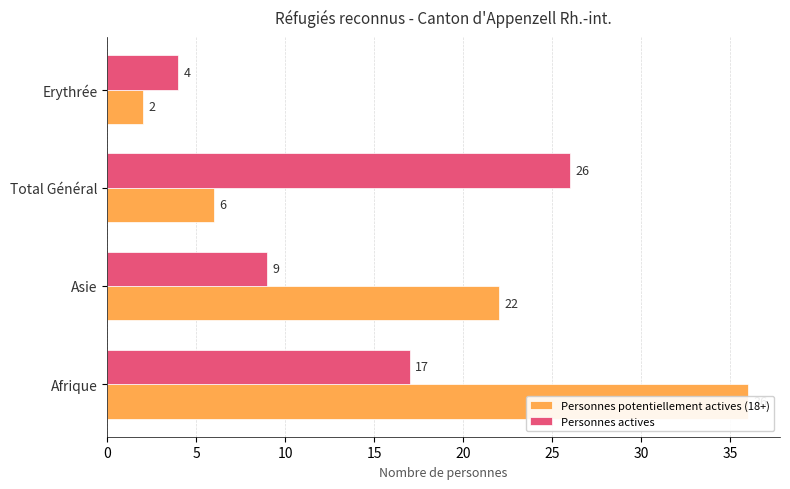

Reading left to right, what are all the values shown in this chart?

Personnes potentiellement actives (18+): 36	22	6	2
Personnes actives: 17	9	26	4